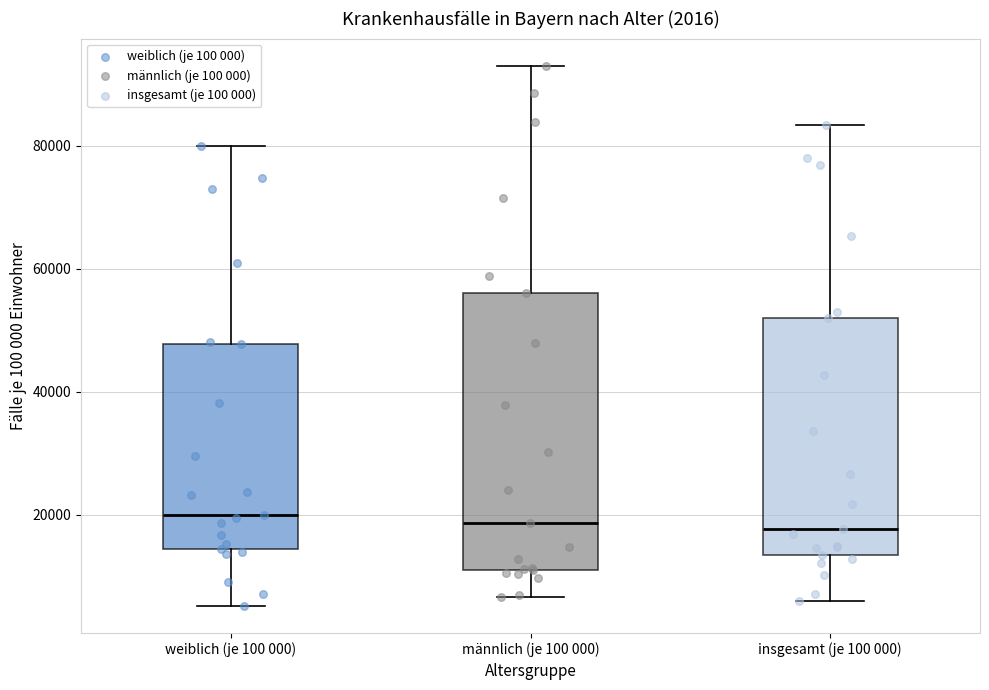

Which box is the tallest, from its lower edge to its upper edge?

männlich (je 100 000)